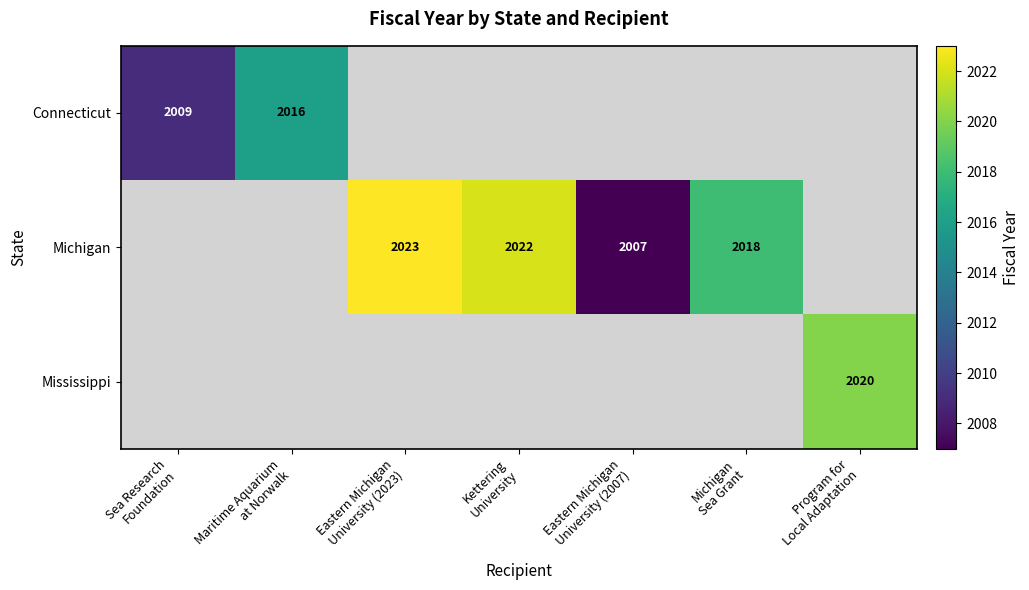

What is the average value of the Michigan series?

1153